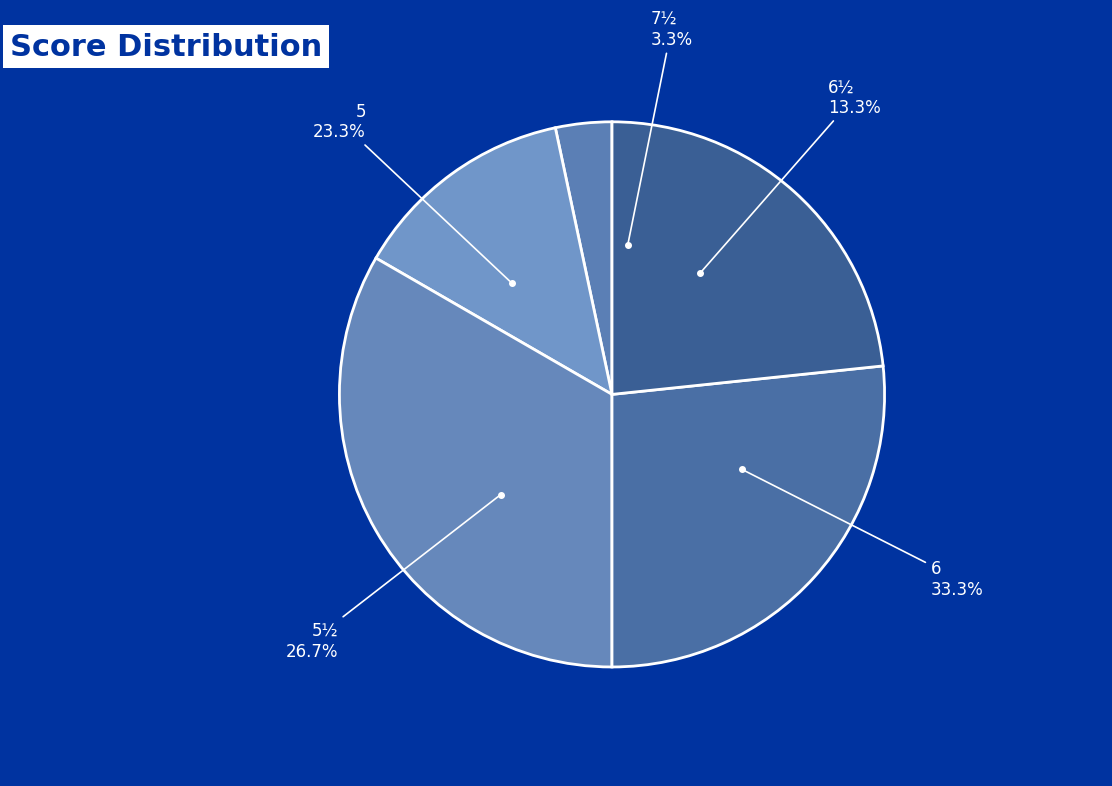

Rank the categories by value from lowest to highest.

7½, 6½, 5, 5½, 6